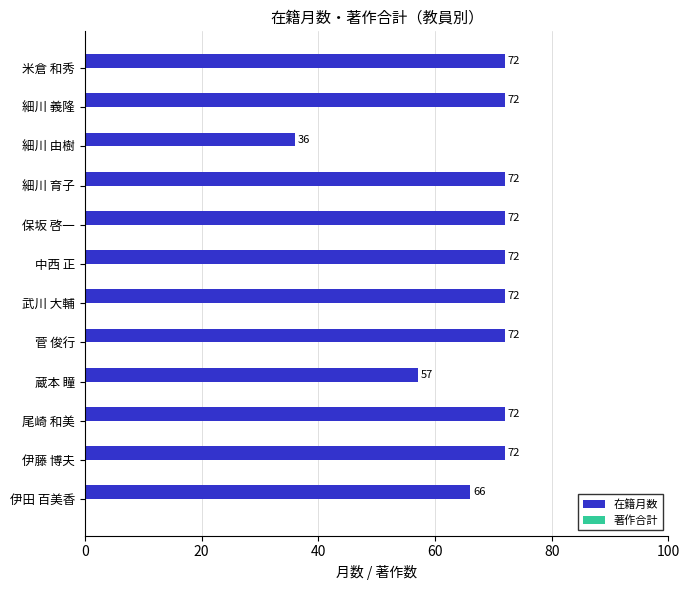

What is the sum of the values at 米倉 和秀 and 武川 大輔?

144